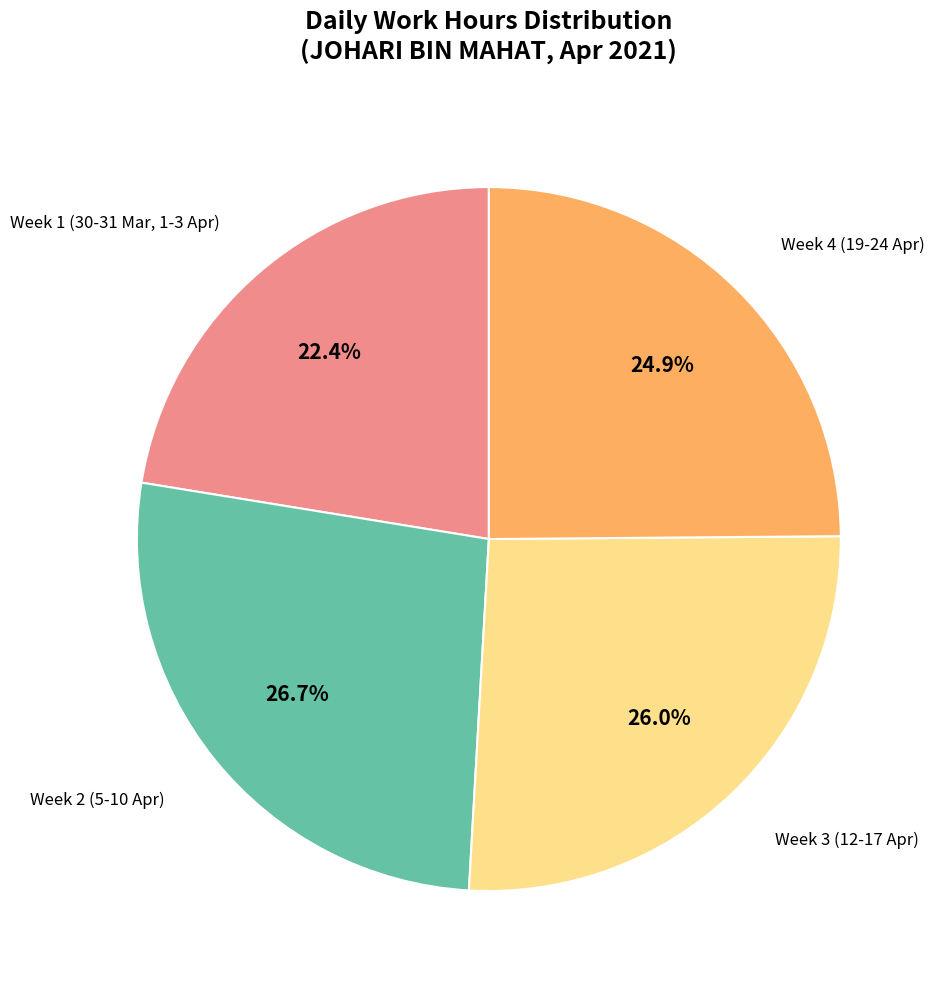

Does any single category account for the majority?

No